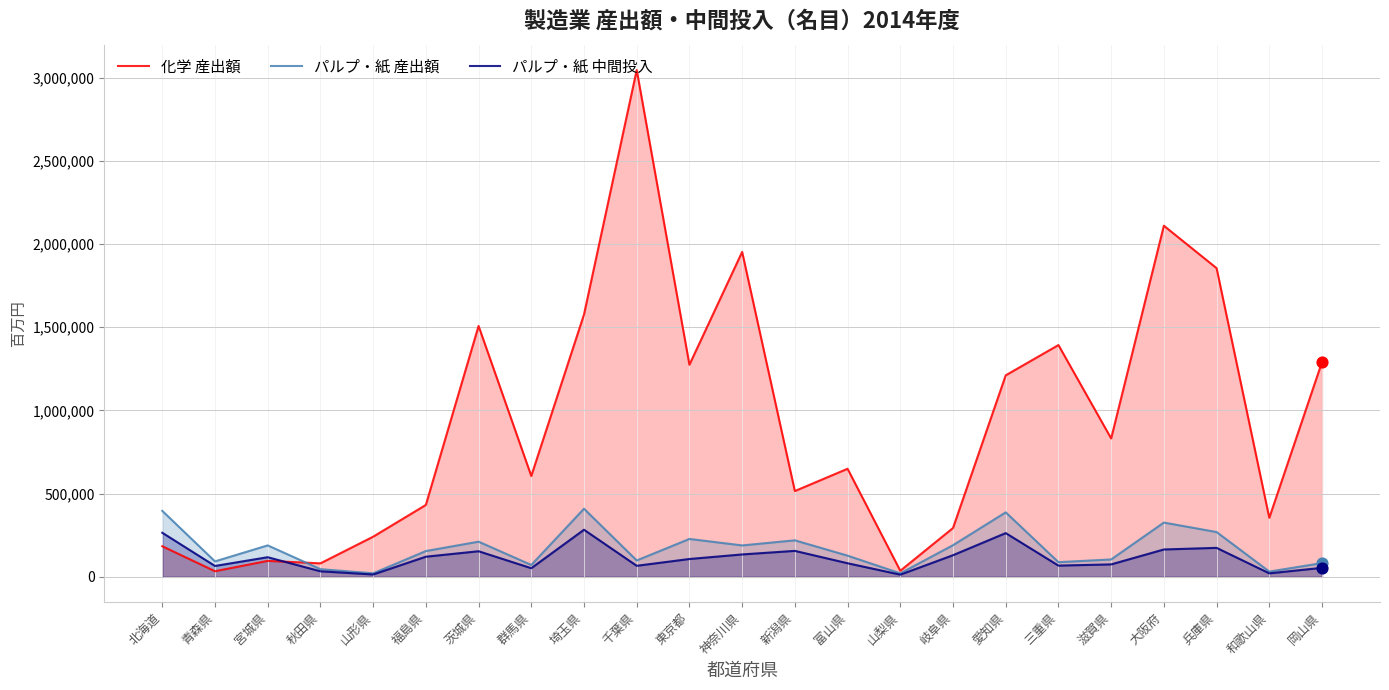

Which series reaches the maximum Y coordinate?

化学 産出額